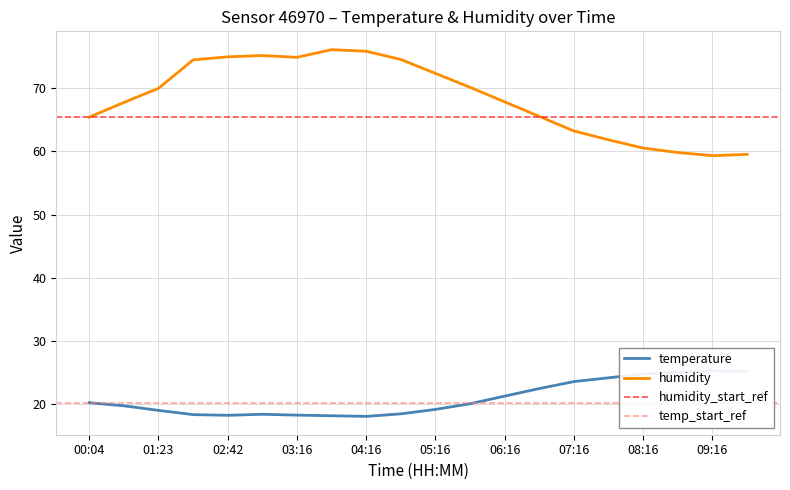

How many lines are shown in the chart?

2